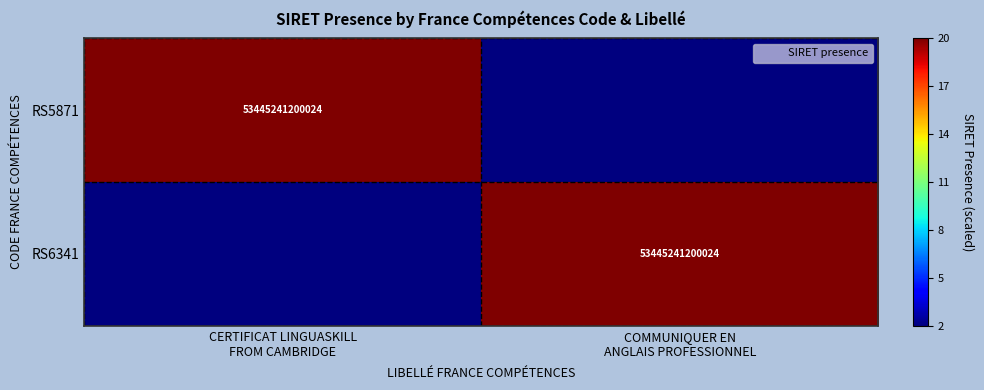

What is the spread (max minus min) of values at CERTIFICAT LINGUASKILL
FROM CAMBRIDGE?

18